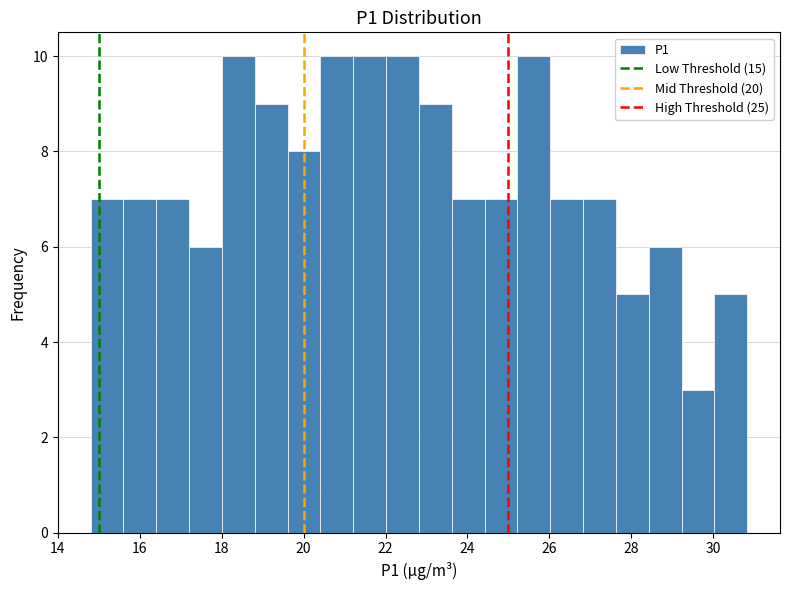

Reading left to right, list every bar in this chart as the range it spans on the x-axis followed by its height. Neither the bar edges nor the heights are printed on the chart, so give them approximately, as read against the axes.

14.8 to 15.6: 7
15.6 to 16.4: 7
16.4 to 17.2: 7
17.2 to 18.0: 6
18.0 to 18.8: 10
18.8 to 19.6: 9
19.6 to 20.4: 8
20.4 to 21.2: 10
21.2 to 22.0: 10
22.0 to 22.8: 10
22.8 to 23.6: 9
23.6 to 24.4: 7
24.4 to 25.2: 7
25.2 to 26.0: 10
26.0 to 26.8: 7
26.8 to 27.6: 7
27.6 to 28.4: 5
28.4 to 29.2: 6
29.2 to 30.0: 3
30.0 to 30.8: 5